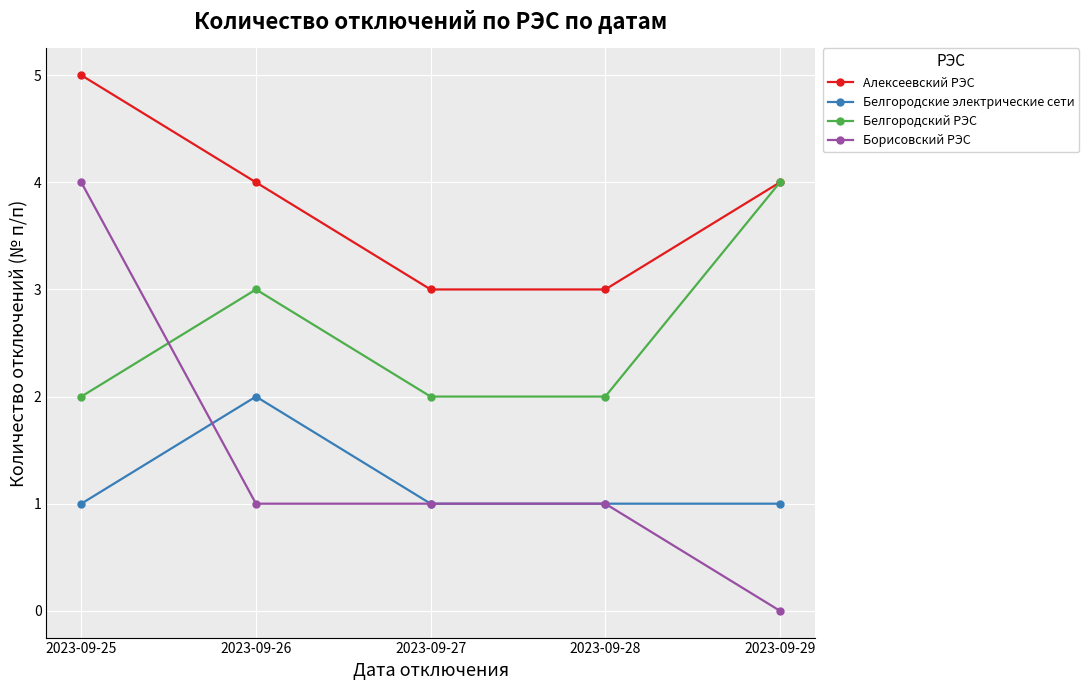

True or false: Алексеевский РЭС has more than 2 interior local peaks.

False